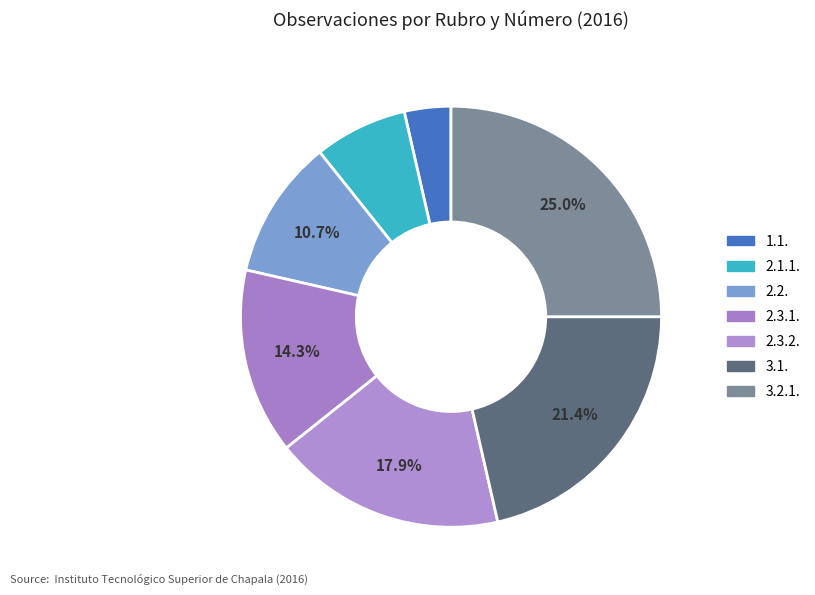

Do 3.1. and 3.2.1. together represent more than half of the pie?

No